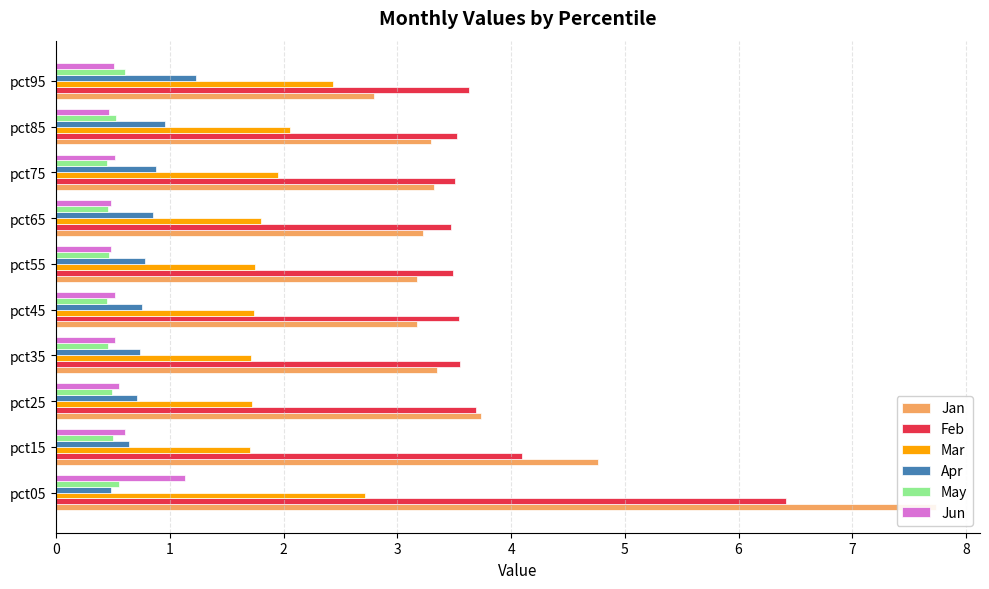

What is the spread (max minus min) of values at pct25?

3.3